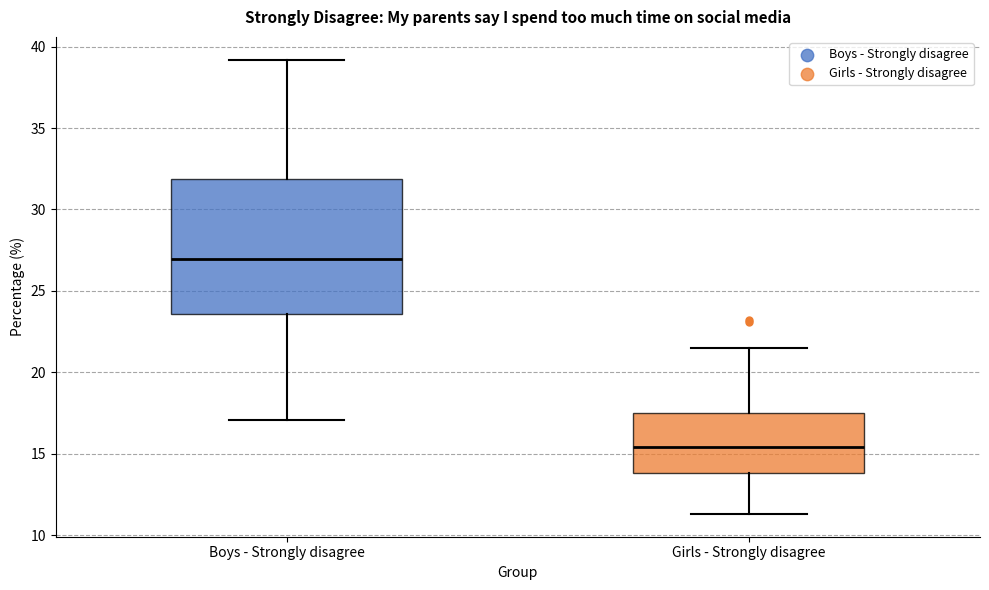

Reading left to right, transcribe this box plot: for each box, give where its median line is, the range the box spans, and where its two whiskers end, as read against the y-axis. The values are not printed on the chart, so give them approximately, as read against the axis.

Boys - Strongly disagree: median 27.0, box 23.5 to 32.0, whiskers 17.0 to 39.0
Girls - Strongly disagree: median 15.5, box 14.0 to 17.5, whiskers 11.5 to 21.5